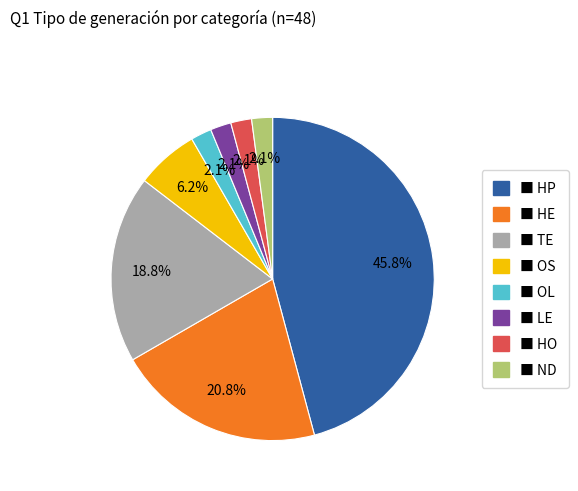

Is there any slice that represents more than half of the pie?

No